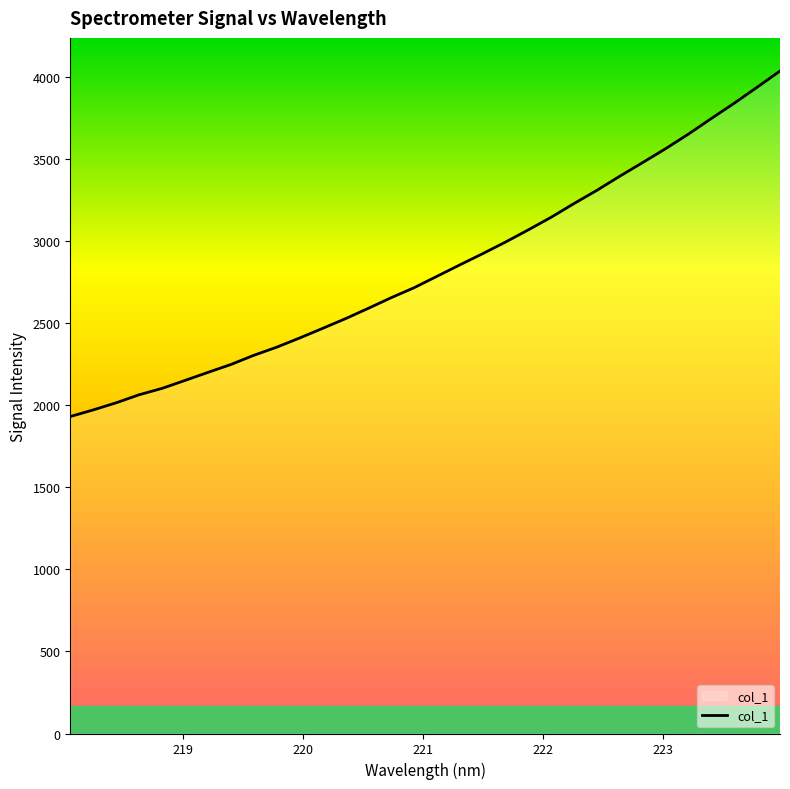

What is the difference between the maximum and minimum values?

2105.3